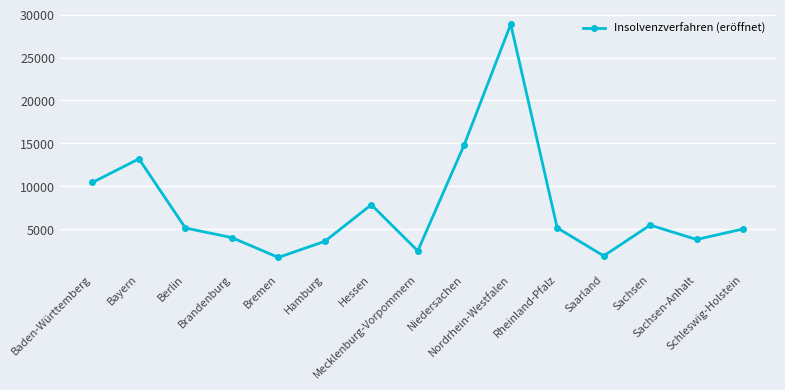

True or false: the data has more than 2 interior local peaks.

True